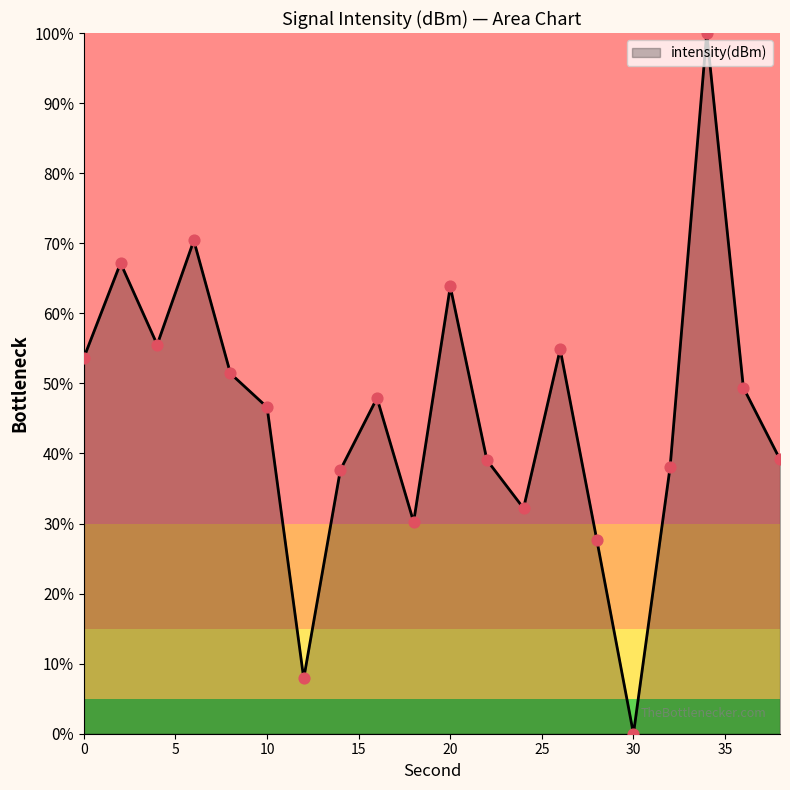

What is the greatest value displayed?

100.0